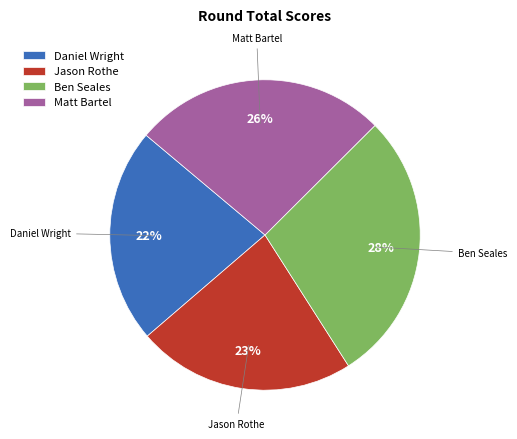

To the nearest percent, what is the difference between the largest and smallest slice percentages?

6%